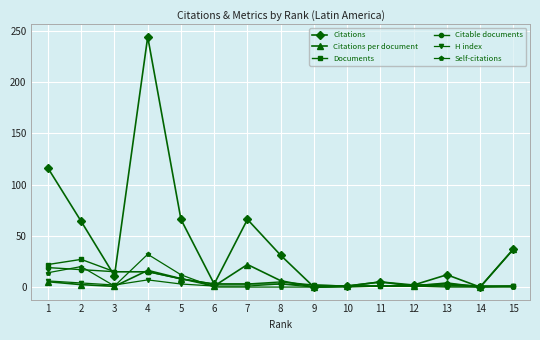

How many categories are shown in the chart?

15